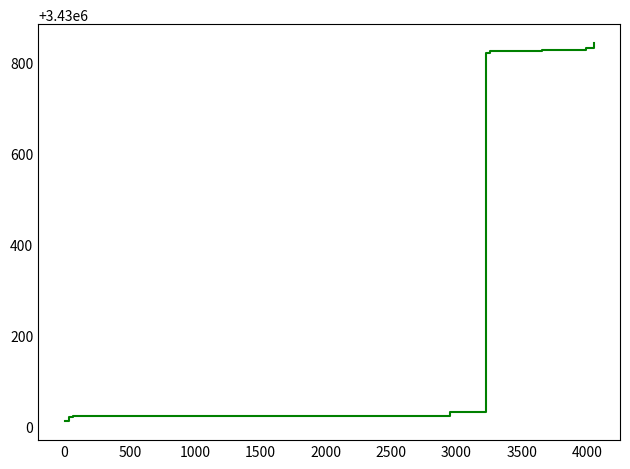

What is the maximum value shown in the chart?

3430843